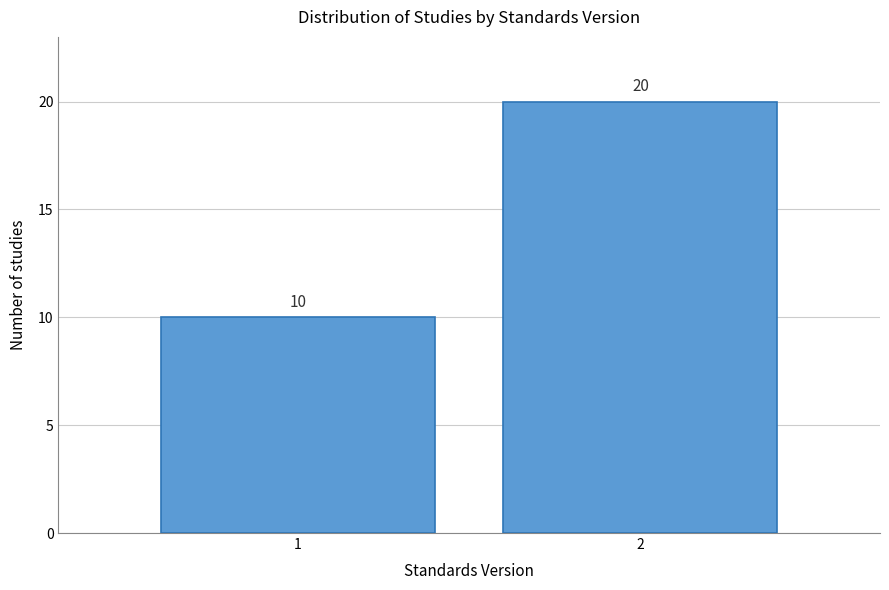

Reading right to left, list all the values displayed in this chart.

20	10